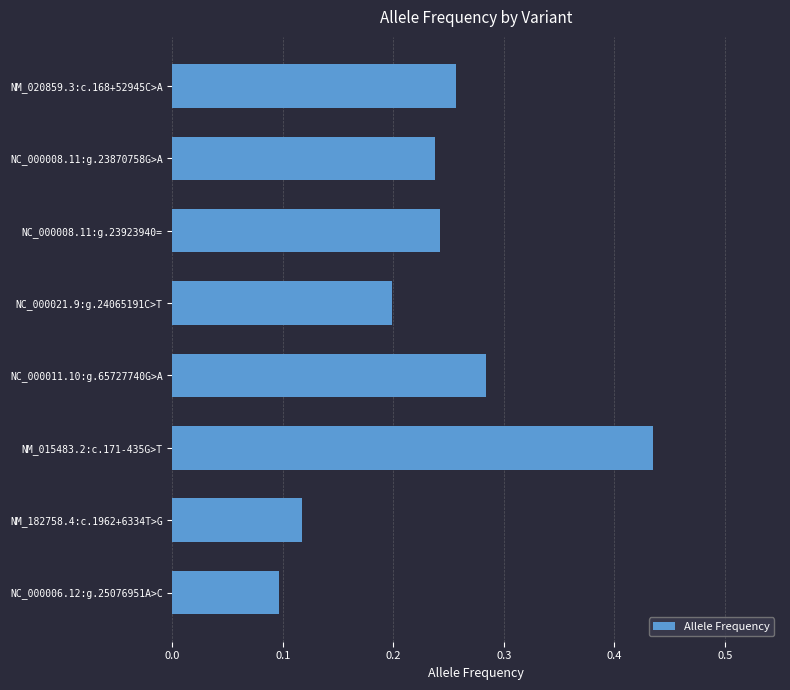

Which category has the highest value across all series?

NM_015483.2:c.171-435G>T